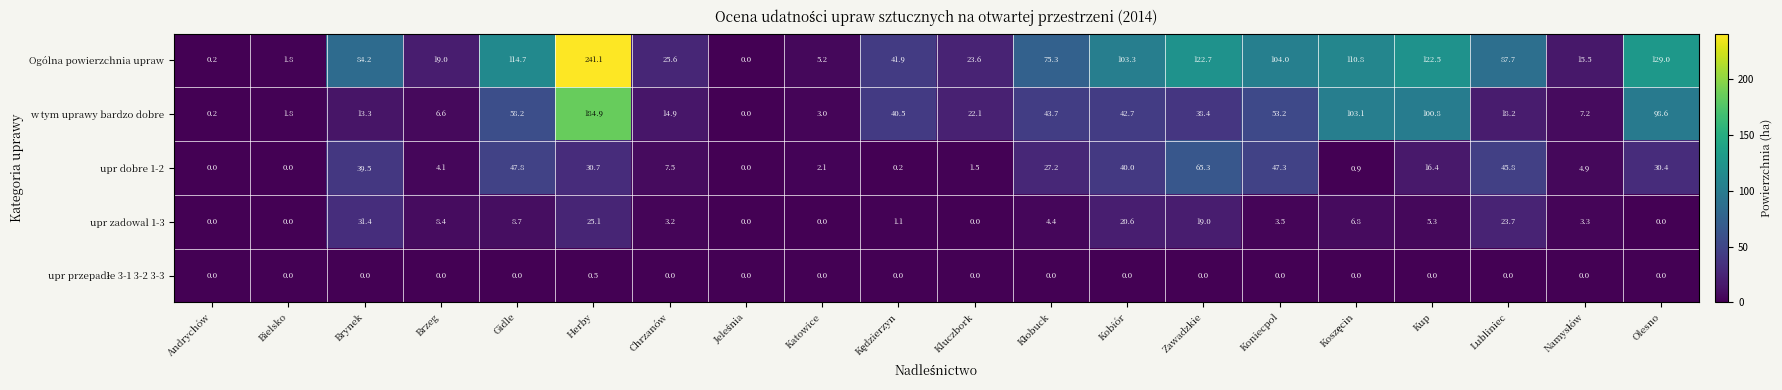

At which category is the sum across all series the highest?

Herby